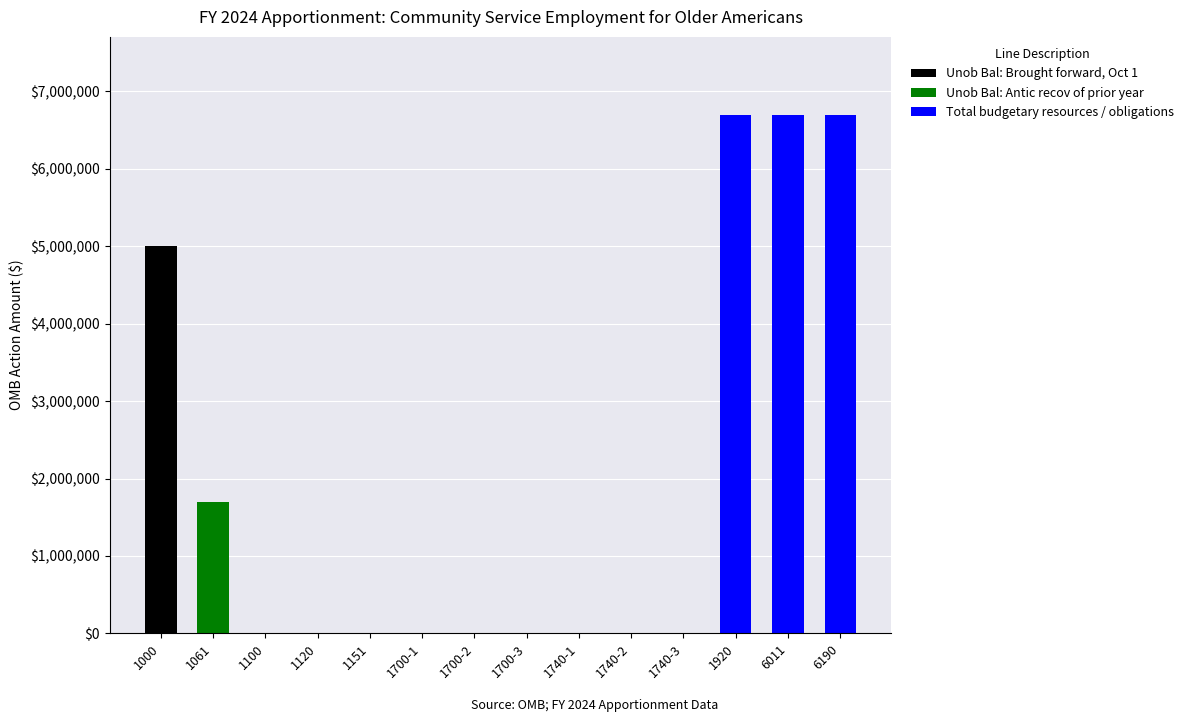

The value of Unob Bal: Brought forward, Oct 1 at 1000 is 1282116. True or false?

False